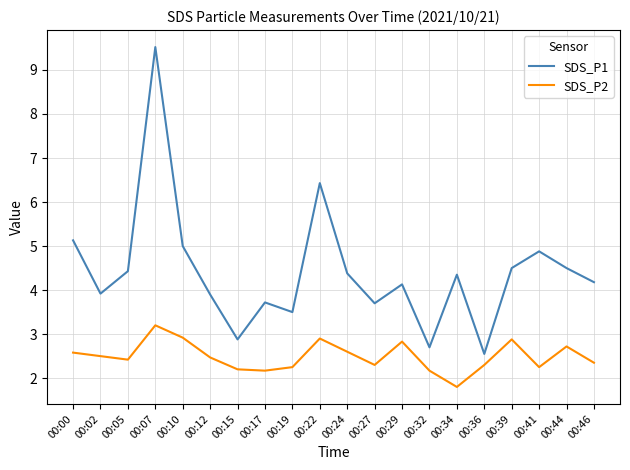

True or false: SDS_P2 and SDS_P1 cross at least once.

False